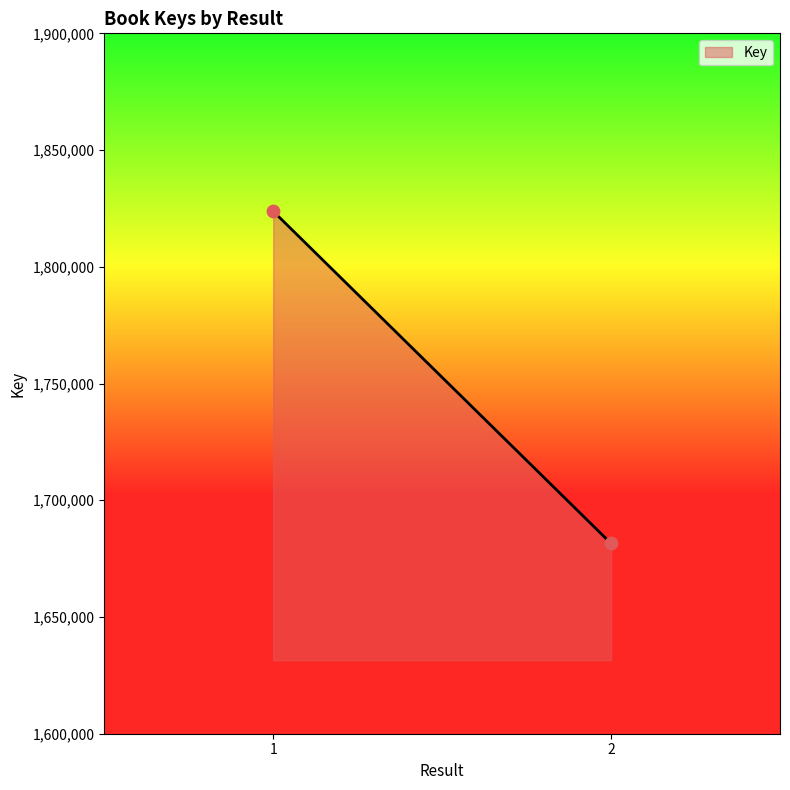

What is the range of Y values (max minus min)?

142300